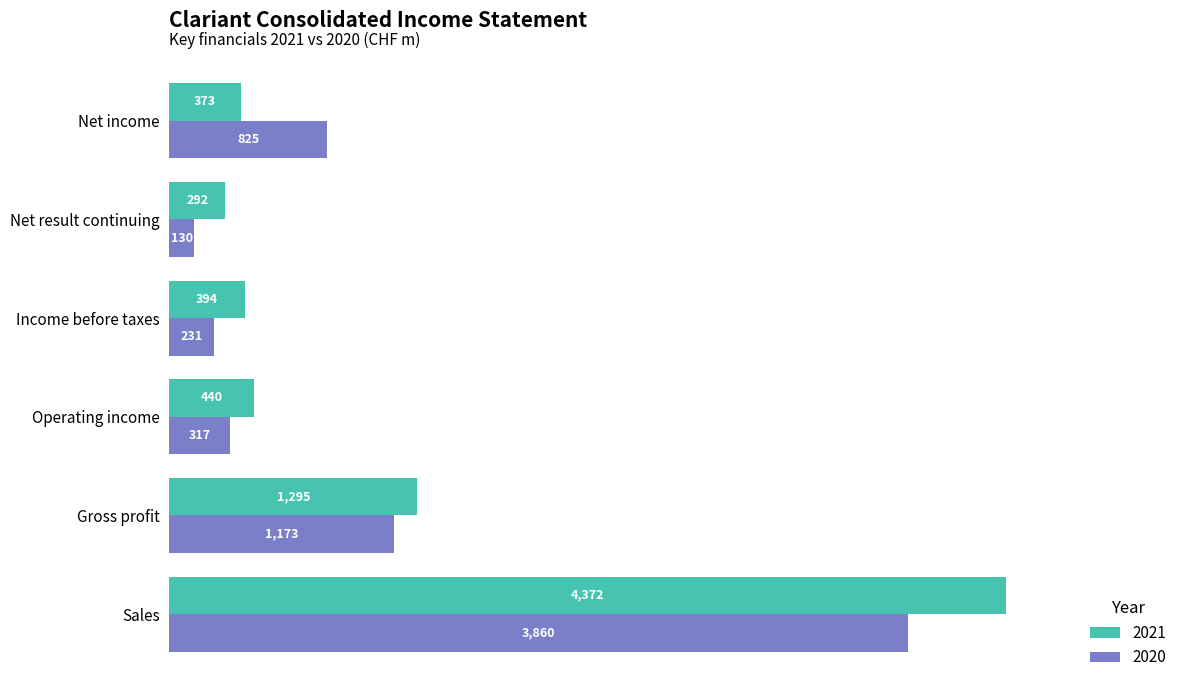

Rank the series by their average value, from lowest to highest.

2020, 2021